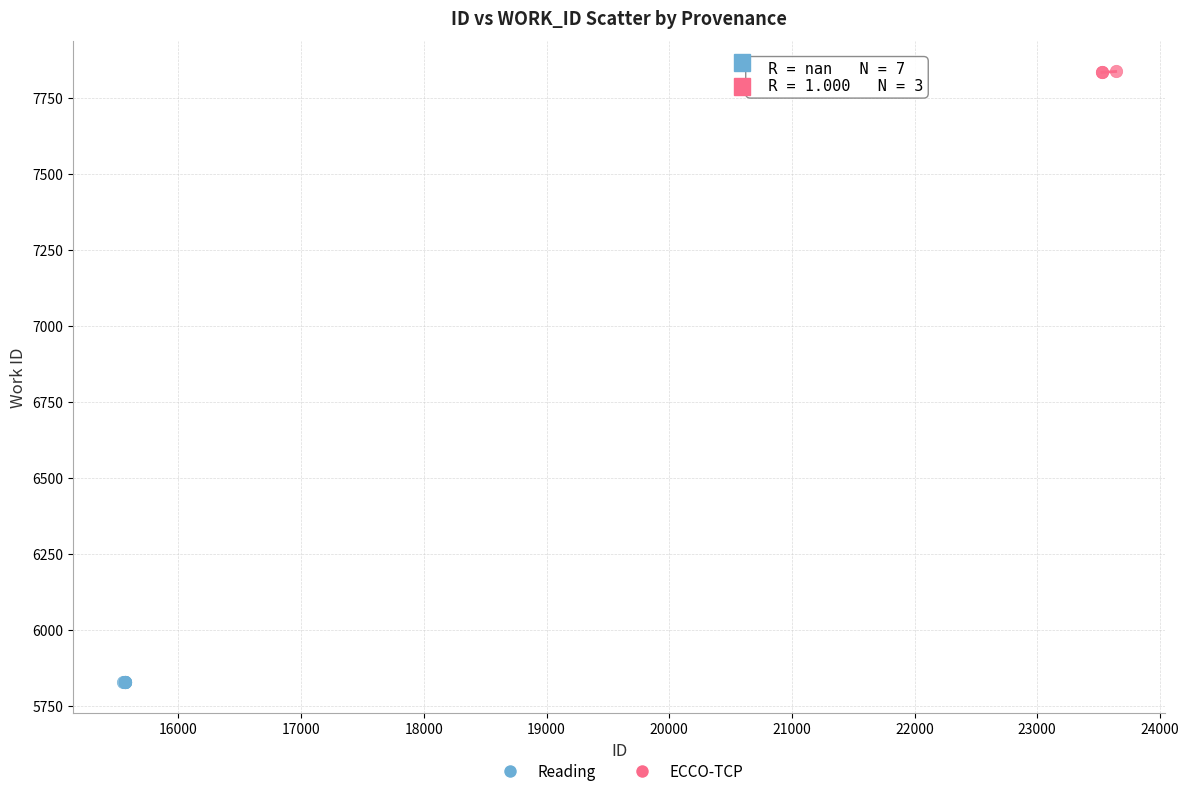

Which series reaches the maximum Y coordinate?

ECCO-TCP